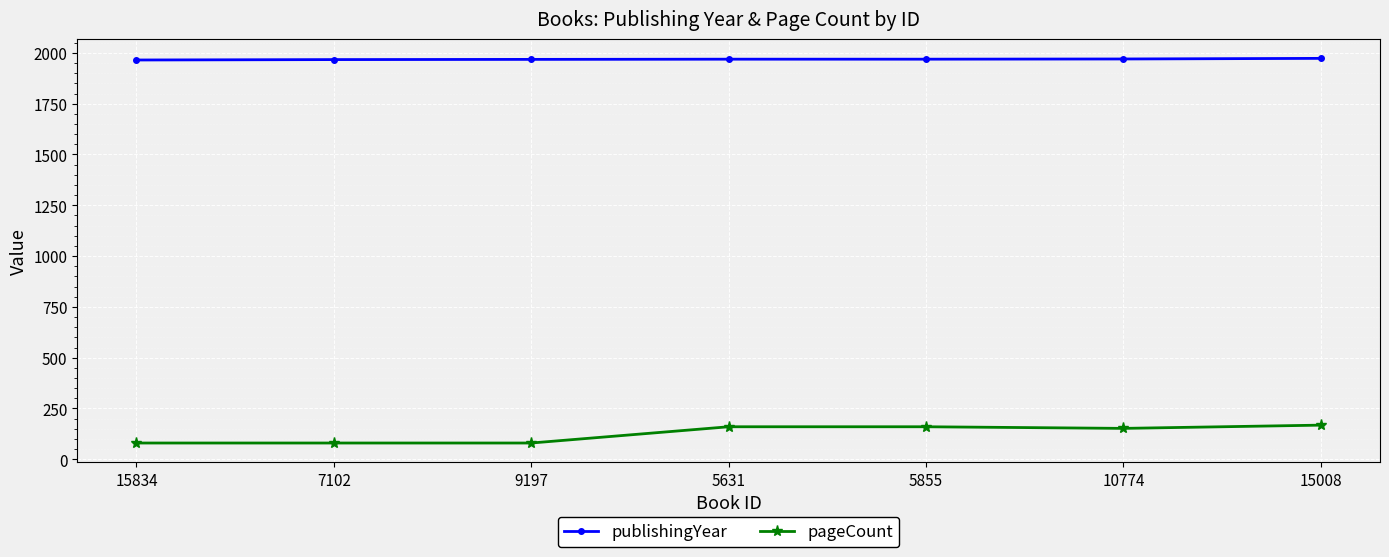

List the series in order of their overall mean, highest first.

publishingYear, pageCount